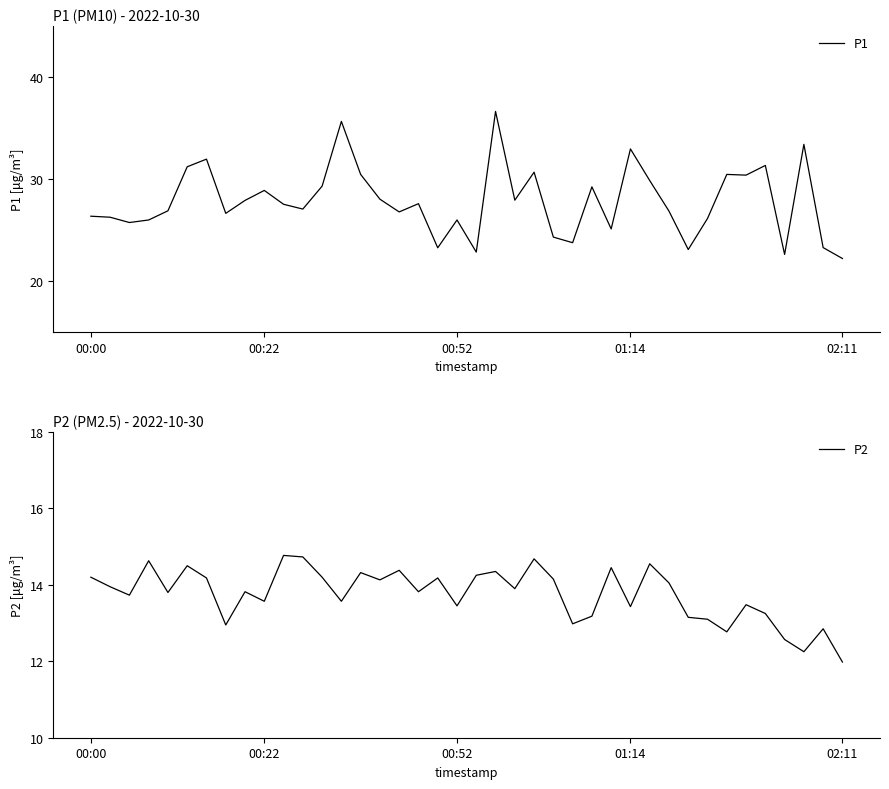

What is the difference between the highest and lowest values at 24?

10.2